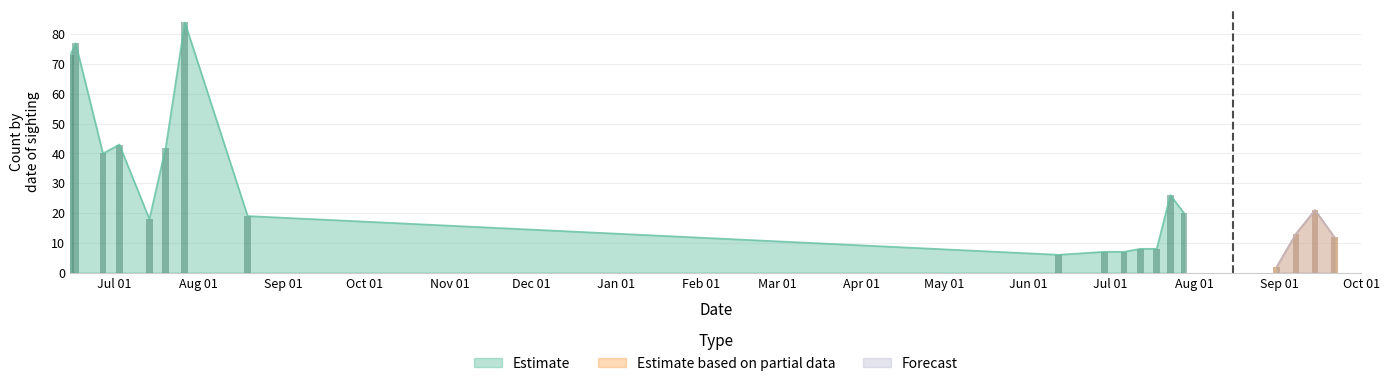

The value of Cabbage White at 2017-06-29 is -3. True or false?

False